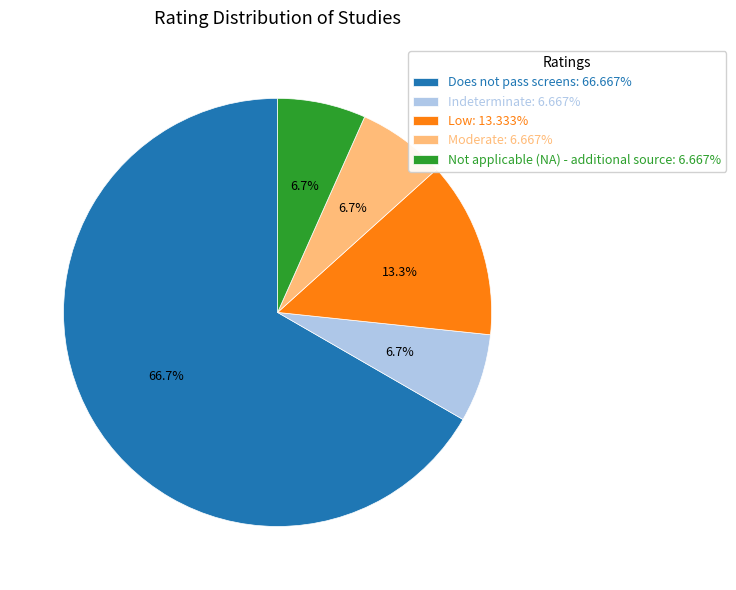

To the nearest percent, what is the difference between the largest and smallest slice percentages?

60%